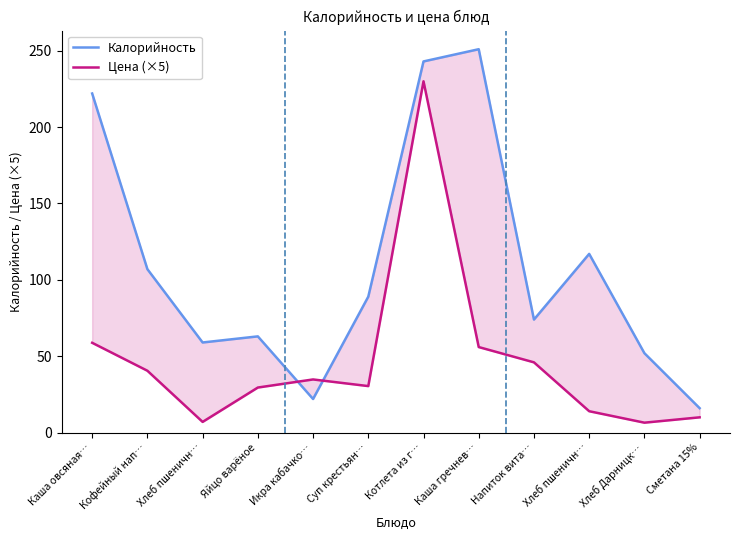

What is the difference between the highest and lowest values at Напиток вита…?

28.0